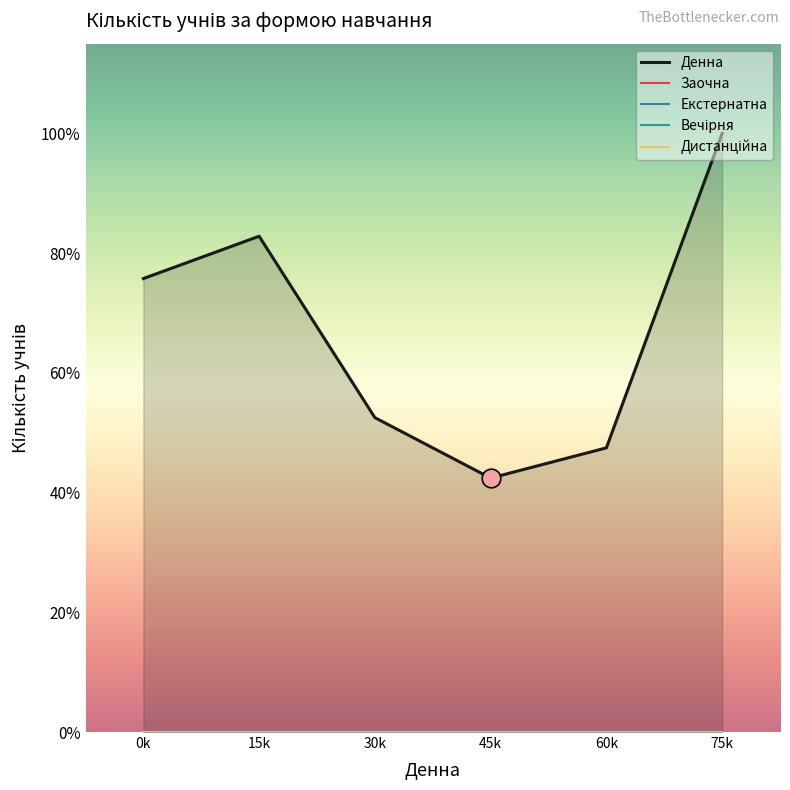

At how many categories does at least one series exceed 93?

1